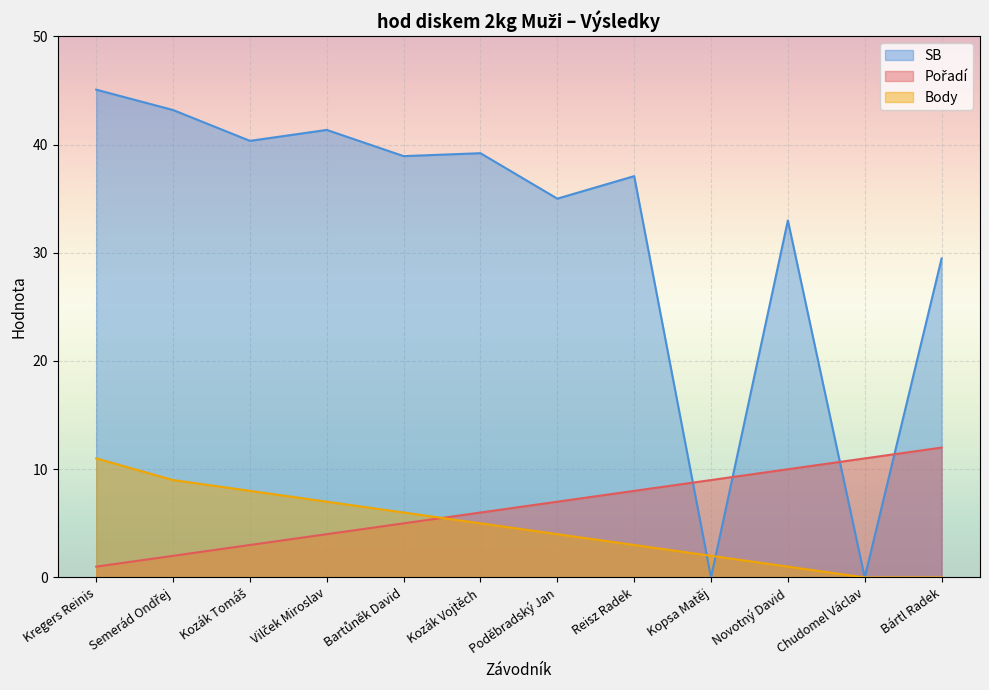

What is the total value across all series at Bartůněk David?

49.9